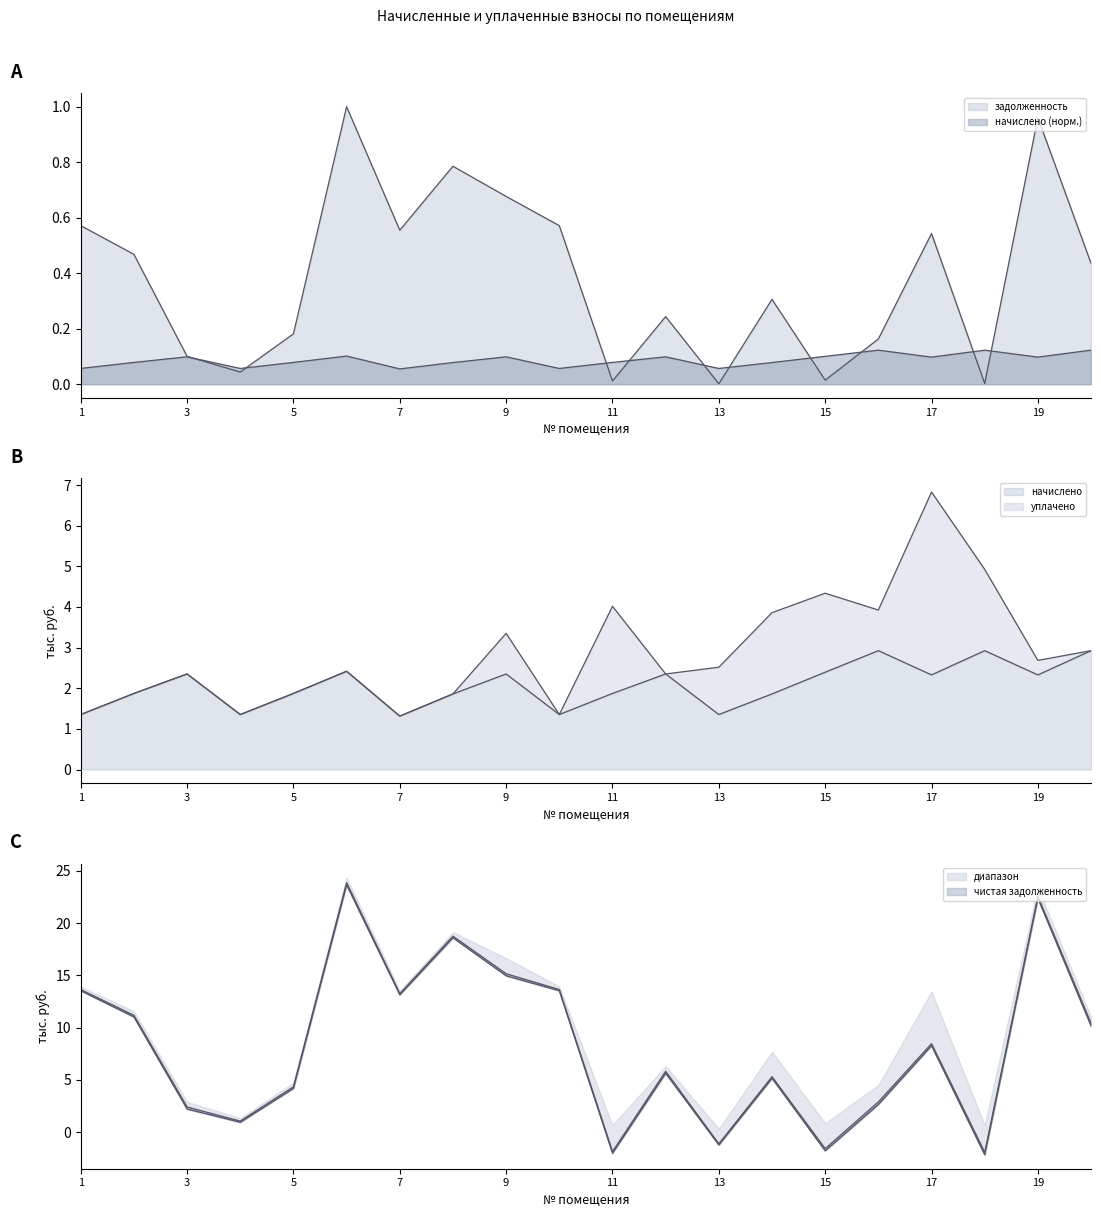

Does the chart display data point markers on the line(s)?

No